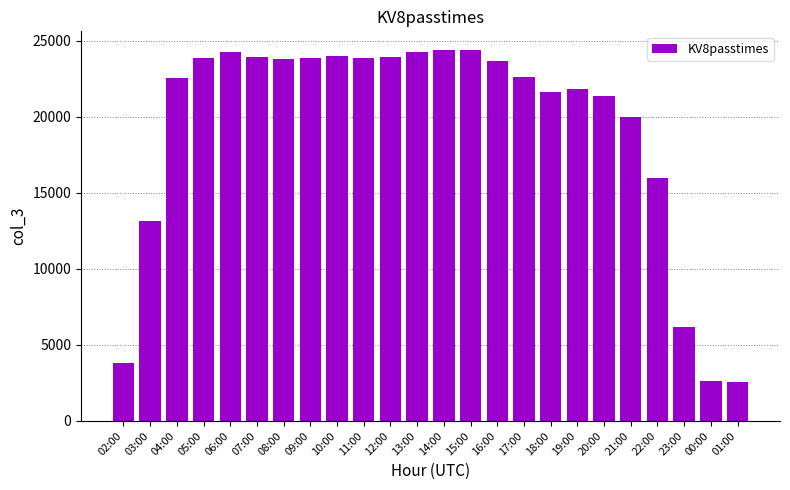

How many values are below 23674?

12